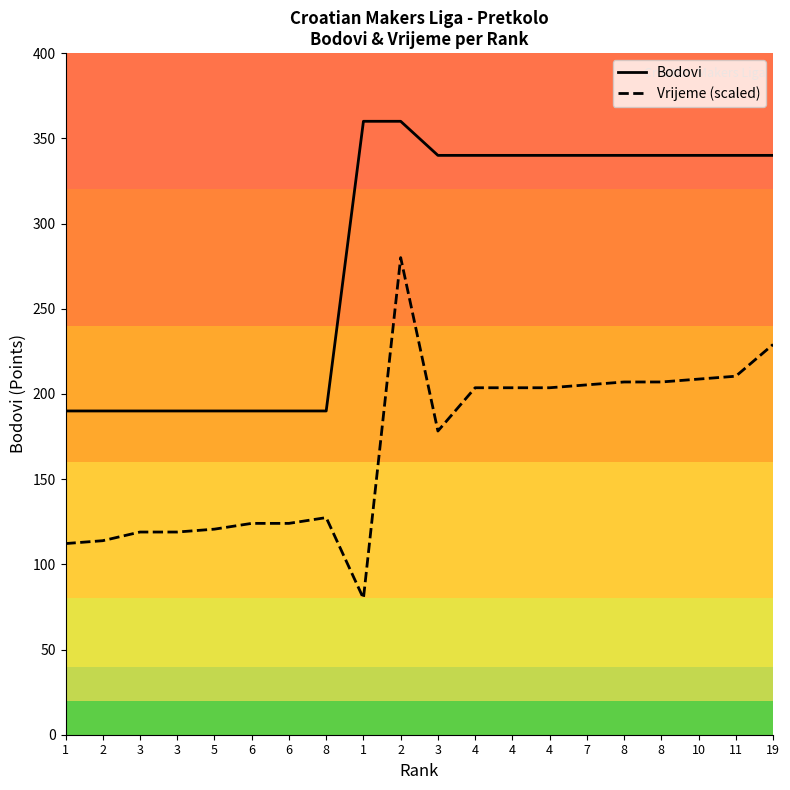

What are all the series names shown in the legend?

Bodovi, Vrijeme (scaled)